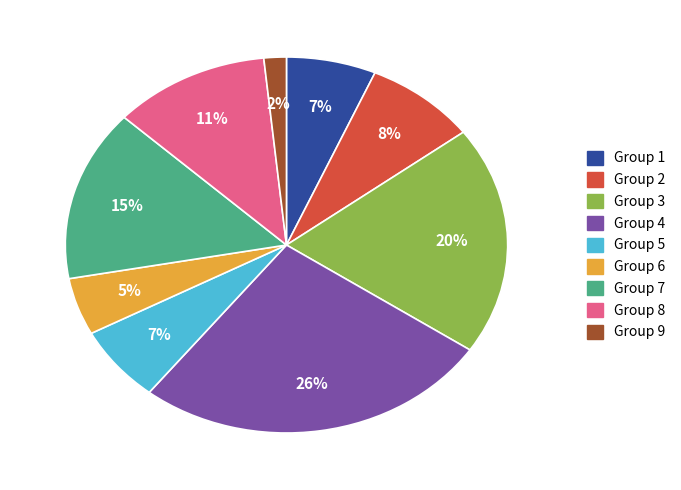

To the nearest percent, what is the average slice percentage?

11%